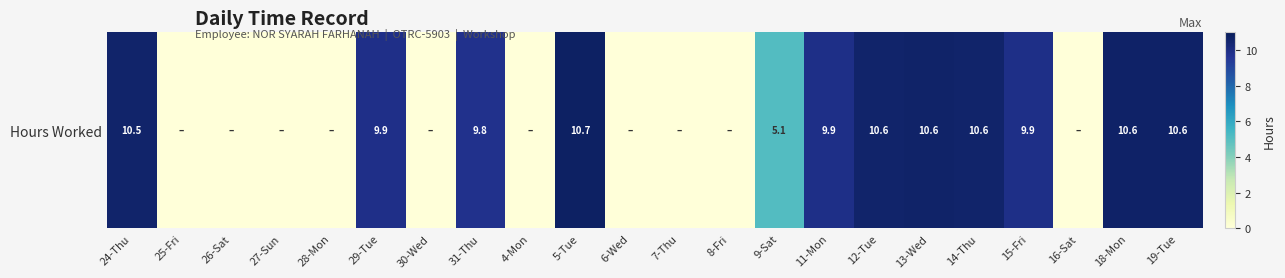

Reading left to right, what are all the values shown in this chart?

24-Thu=10.5	25-Fri=0.0	26-Sat=0.0	27-Sun=0.0	28-Mon=0.0	29-Tue=9.9	30-Wed=0.0	31-Thu=9.8	4-Mon=0.0	5-Tue=10.7	6-Wed=0.0	7-Thu=0.0	8-Fri=0.0	9-Sat=5.1	11-Mon=9.9	12-Tue=10.6	13-Wed=10.6	14-Thu=10.6	15-Fri=9.9	16-Sat=0.0	18-Mon=10.6	19-Tue=10.6